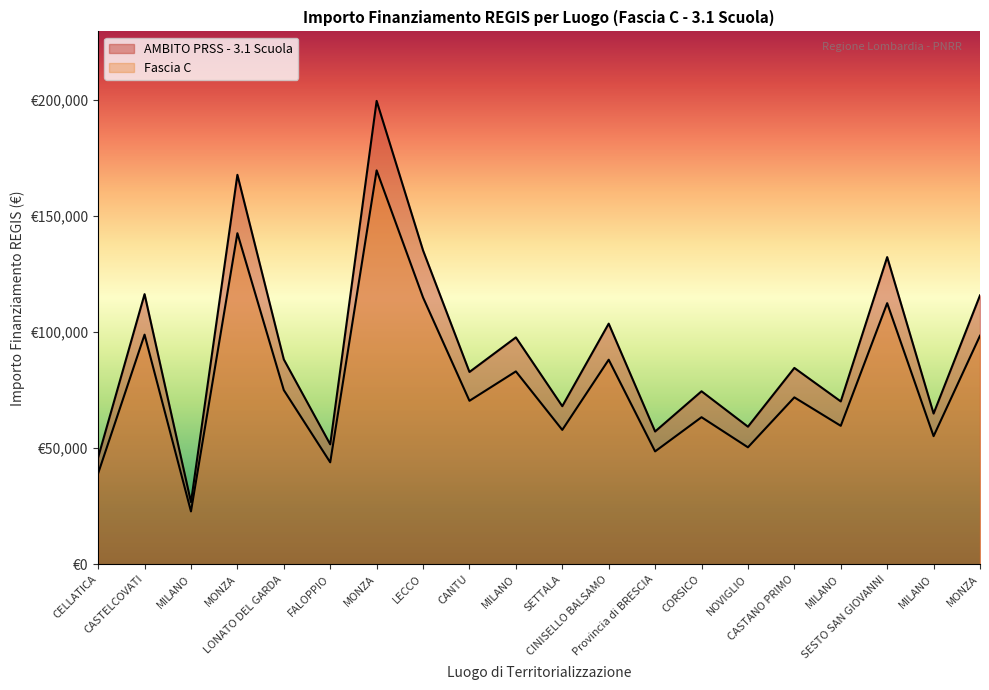

Where is the first local minimum for Fascia C?

MILANO